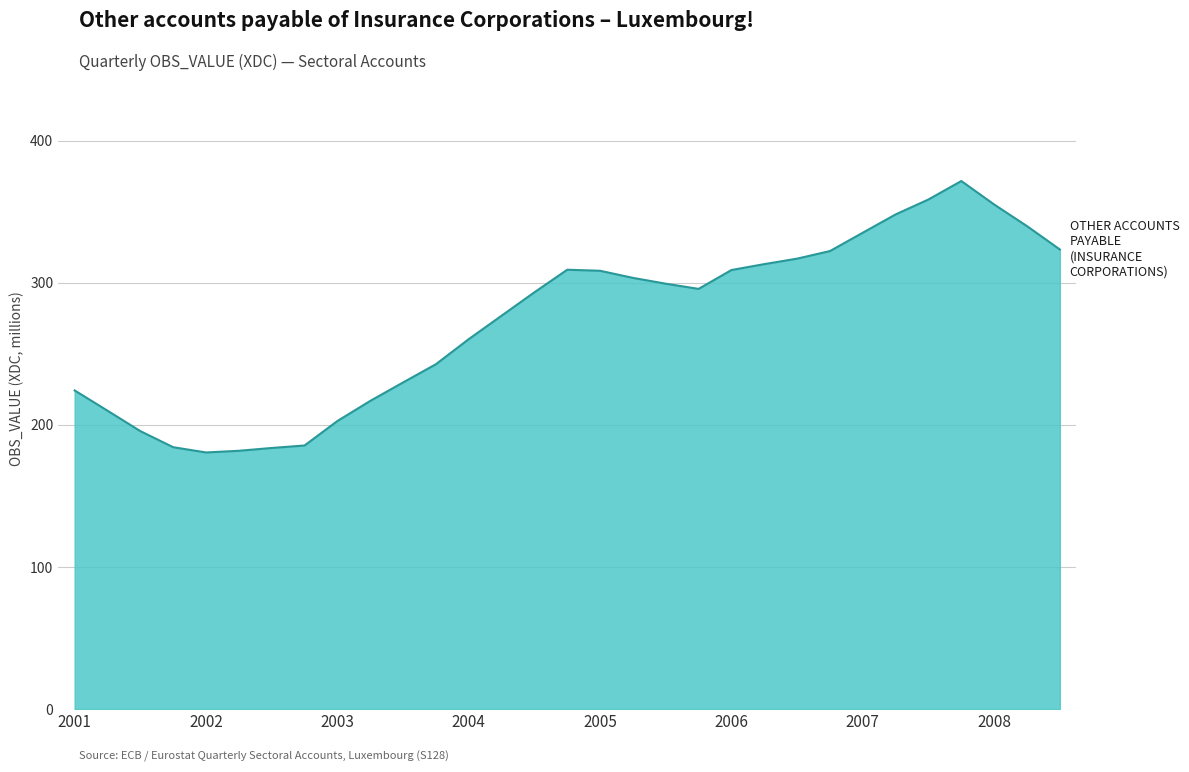

What is the smallest value displayed?

180.6